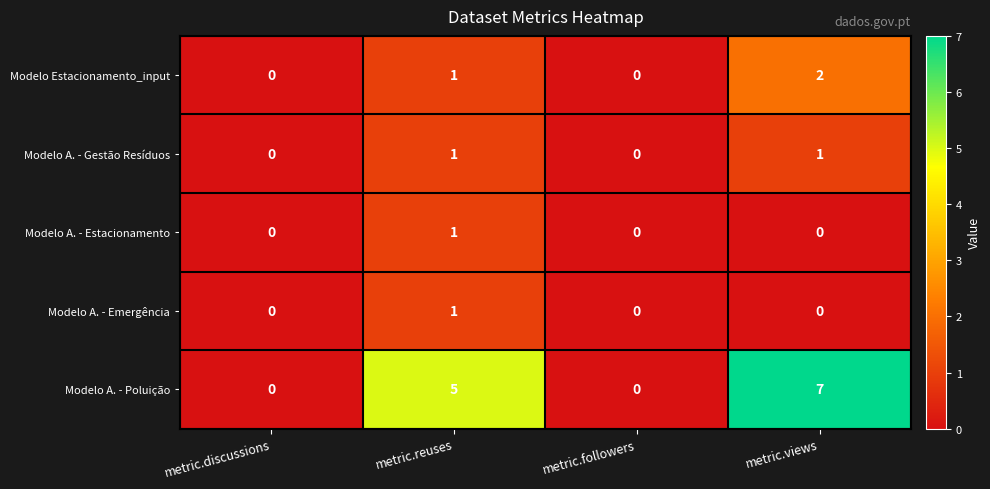

How many categories are shown in the chart?

4